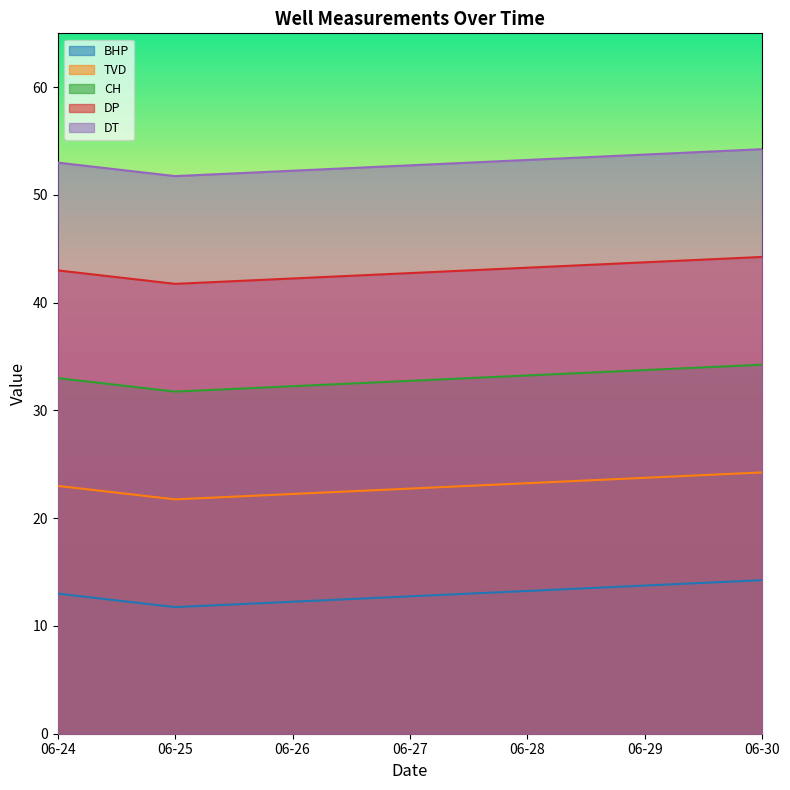

The BHP series shows 19.4 at 06-25. True or false?

False